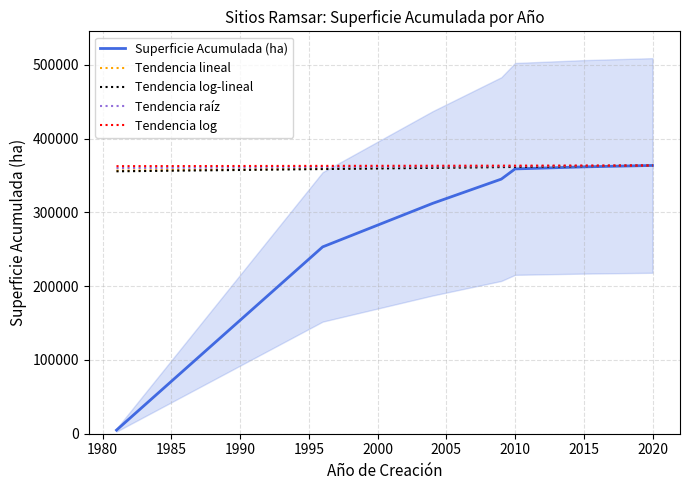

What is the value of the Tendencia lineal point at the 5th from the left?

361867.7